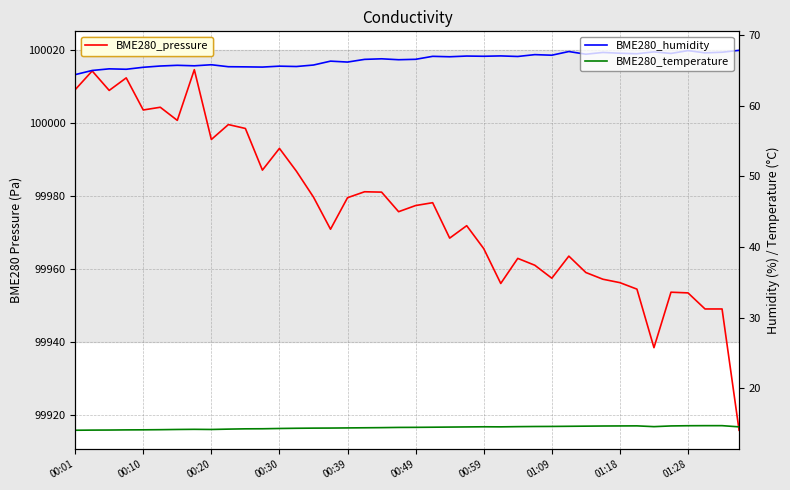

True or false: BME280_humidity and BME280_pressure intersect in this chart.

False